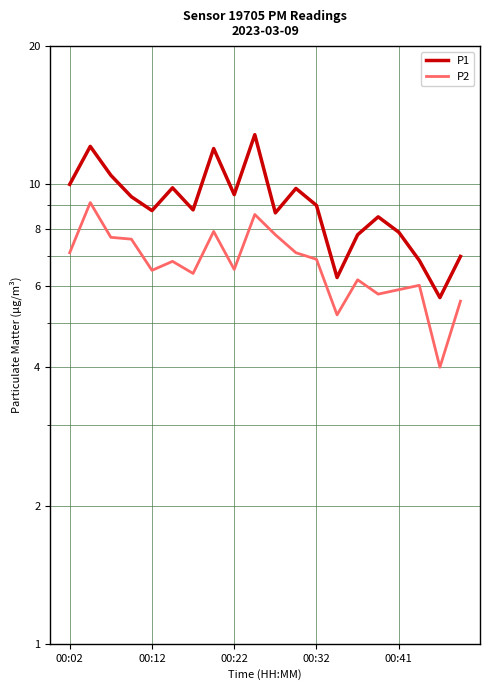

Reading right to left, extract all data points from this chart.

P1: 7.0	5.7	6.8	7.9	8.5	7.8	6.3	9.0	9.8	8.7	12.8	9.5	12.0	8.8	9.8	8.8	9.4	10.5	12.1	10.0
P2: 5.6	4.0	6.0	5.9	5.8	6.2	5.2	6.9	7.1	7.8	8.6	6.5	7.9	6.4	6.8	6.5	7.6	7.7	9.1	7.1